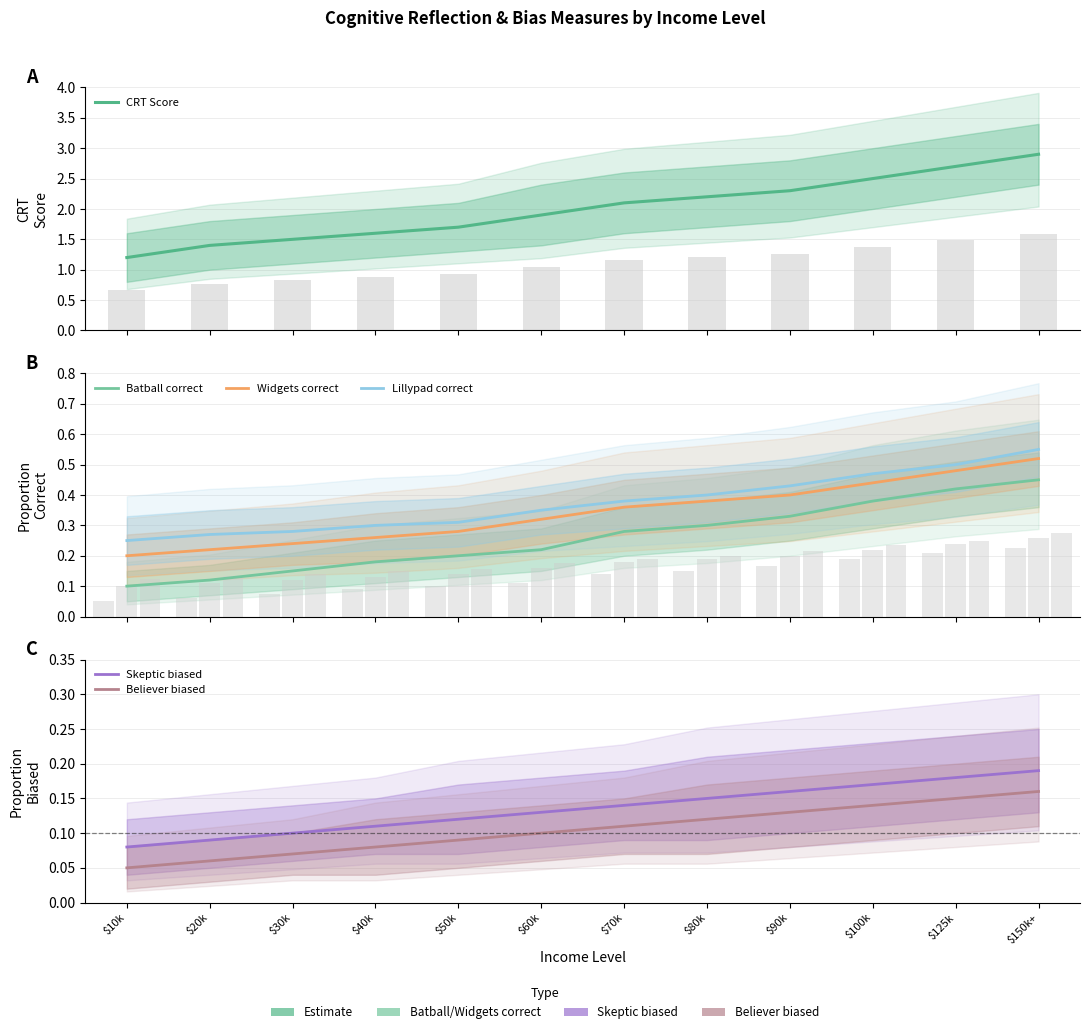

The value of Believer biased at $40k is 0.1. True or false?

True